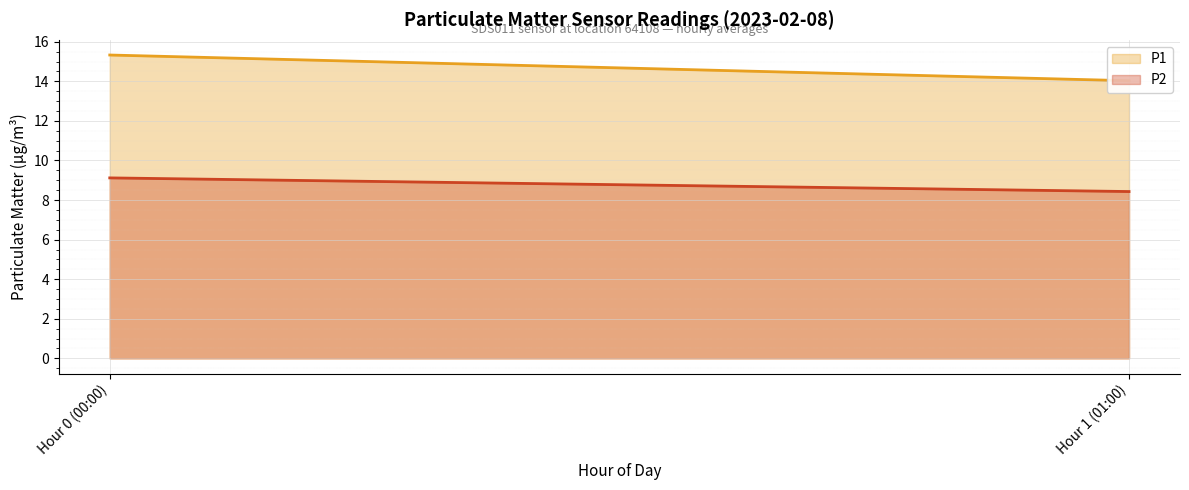

Does the chart display data point markers on the line(s)?

No